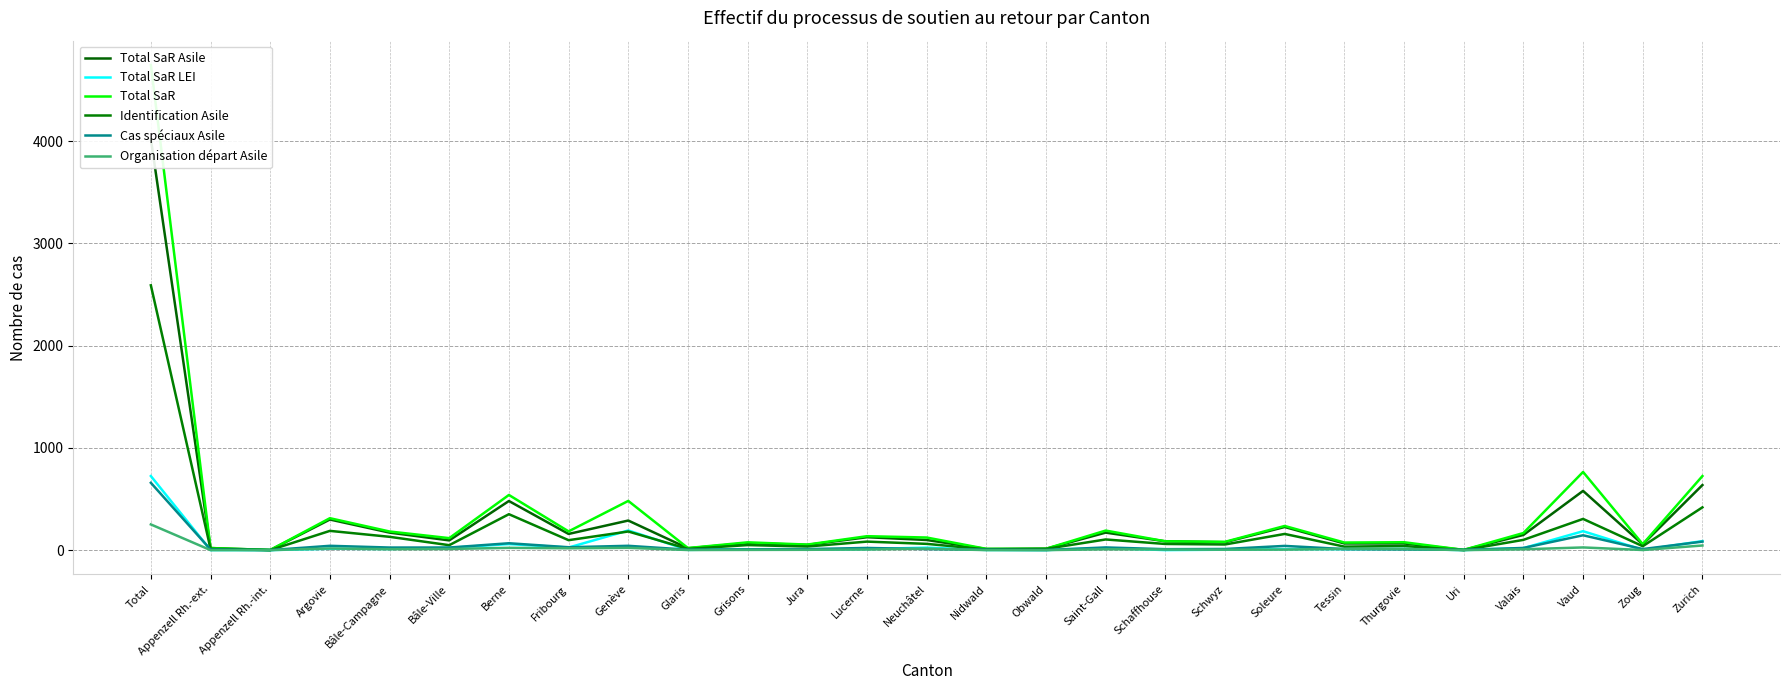

What is the label of the 14th point from the left?

Neuchâtel